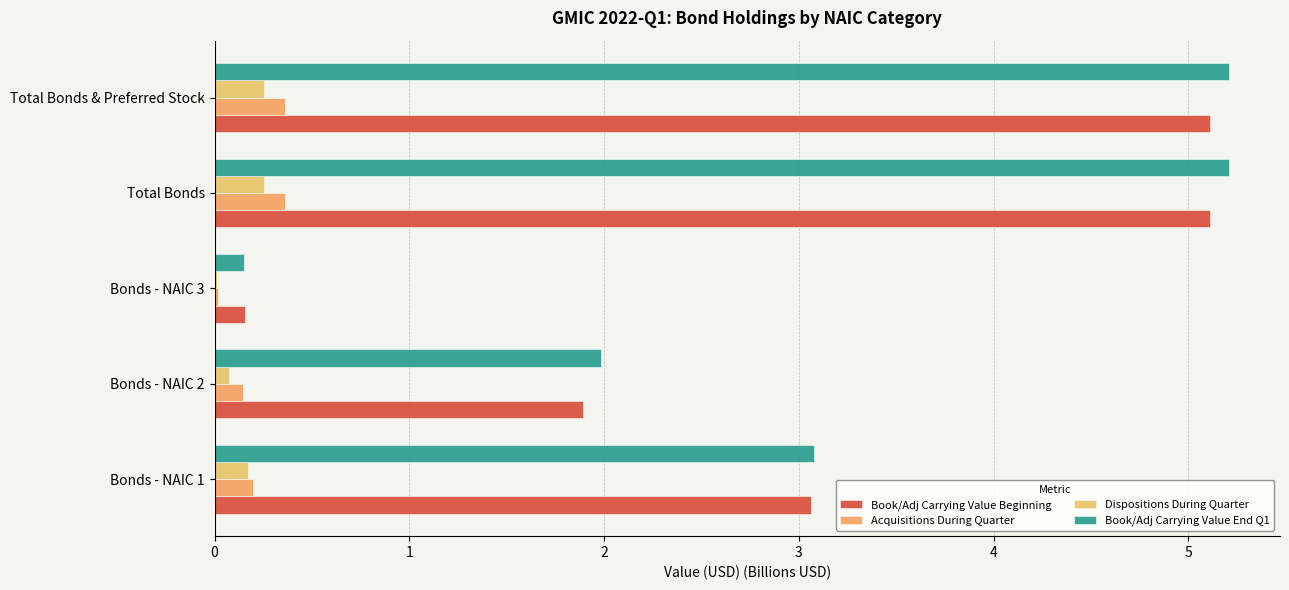

How many data points in Book/Adj Carrying Value End Q1 are above 3?

3